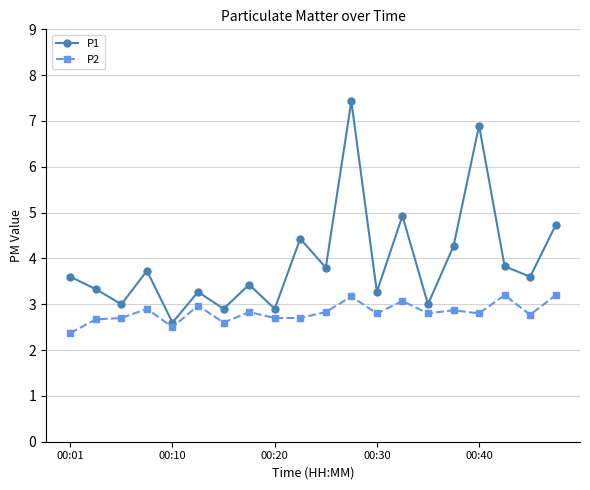

Reading left to right, extract all data points from this chart.

P1: 3.6	3.3	3.0	3.7	2.6	3.3	2.9	3.4	2.9	4.4	3.8	7.4	3.3	4.9	3.0	4.3	6.9	3.8	3.6	4.7
P2: 2.4	2.7	2.7	2.9	2.5	3.0	2.6	2.8	2.7	2.7	2.8	3.2	2.8	3.1	2.8	2.9	2.8	3.2	2.8	3.2